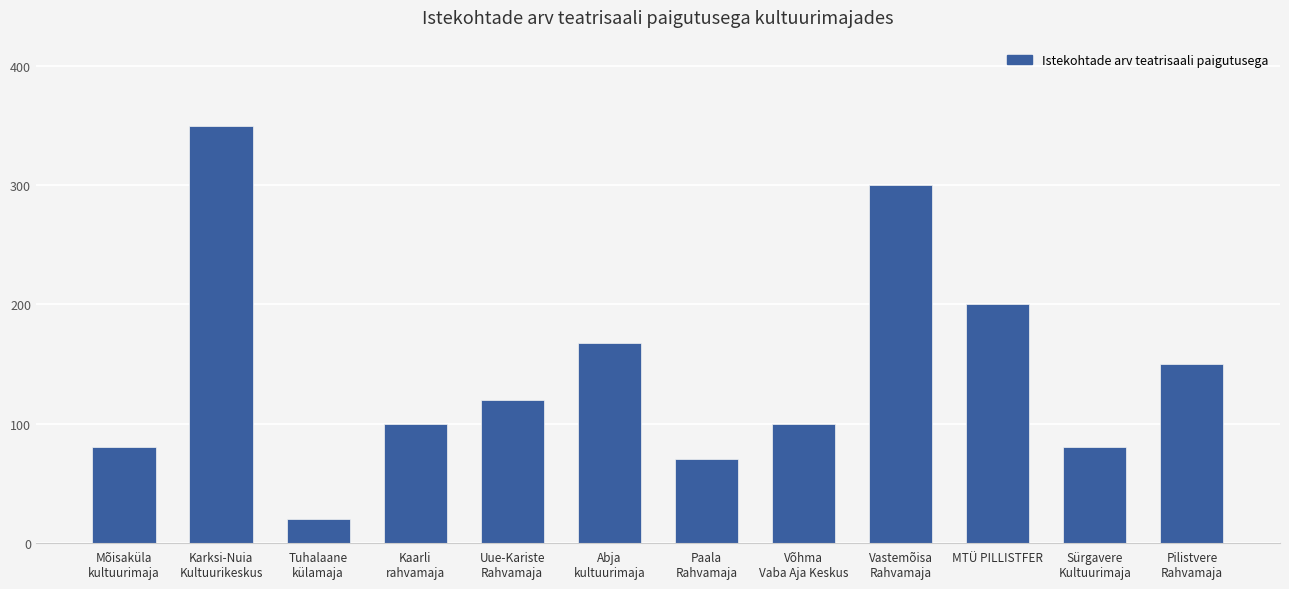

What is the minimum value shown in the chart?

20